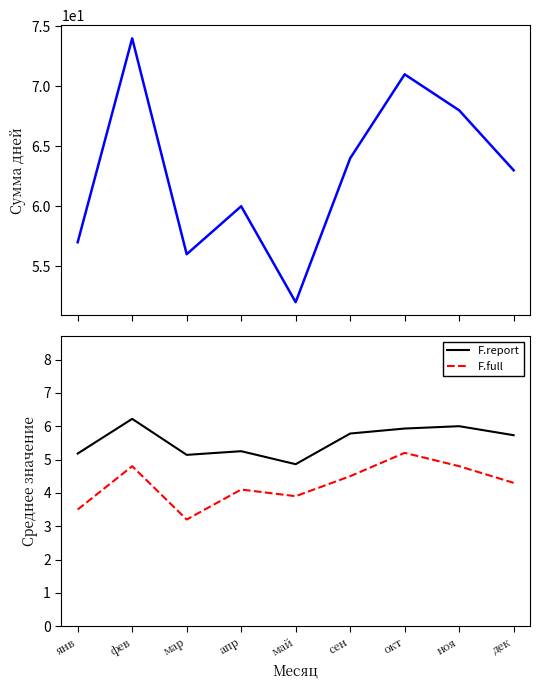

Which category has the lowest value across all series?

мар